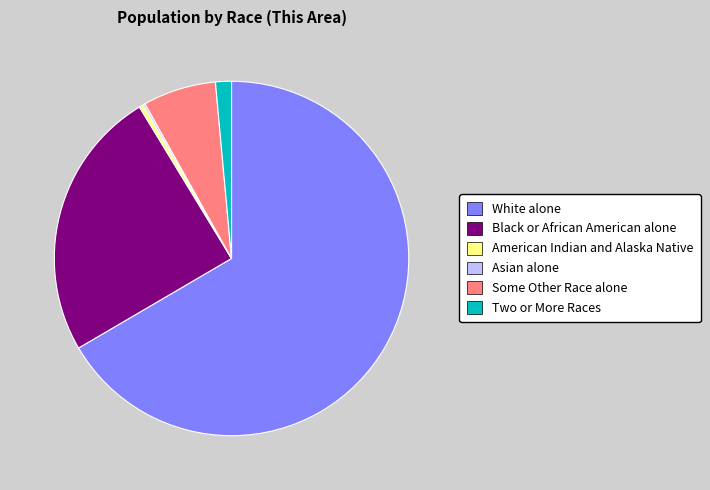

Do American Indian and Alaska Native and Black or African American alone together represent more than half of the pie?

No